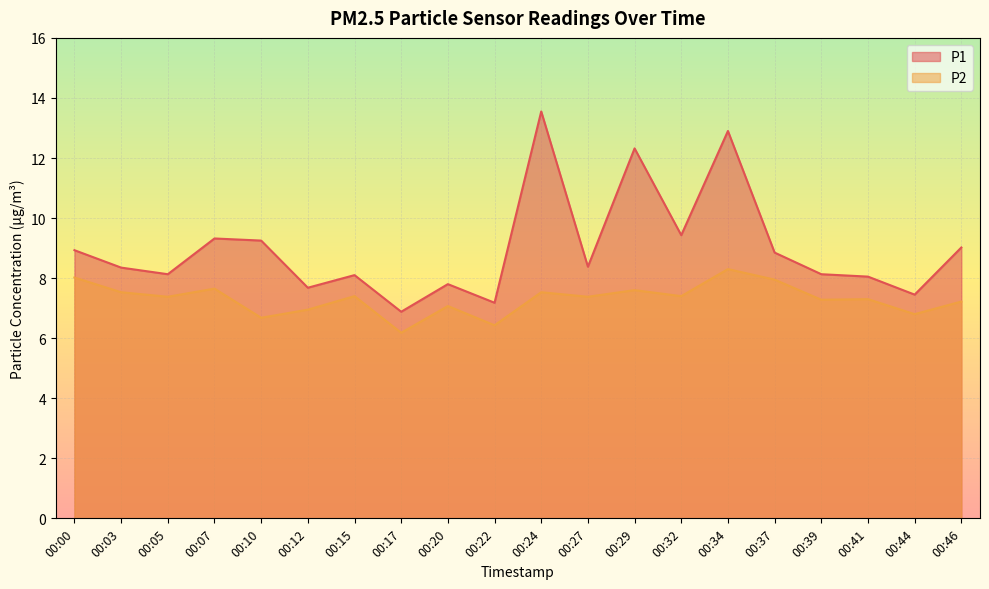

Reading right to left, extract all data points from this chart.

P1: 9.0	7.5	8.1	8.1	8.8	12.9	9.4	12.3	8.4	13.6	7.2	7.8	6.9	8.1	7.7	9.2	9.3	8.1	8.3	8.9
P2: 7.2	6.8	7.3	7.3	8.0	8.3	7.4	7.6	7.4	7.5	6.4	7.1	6.2	7.4	7.0	6.7	7.7	7.4	7.5	8.0